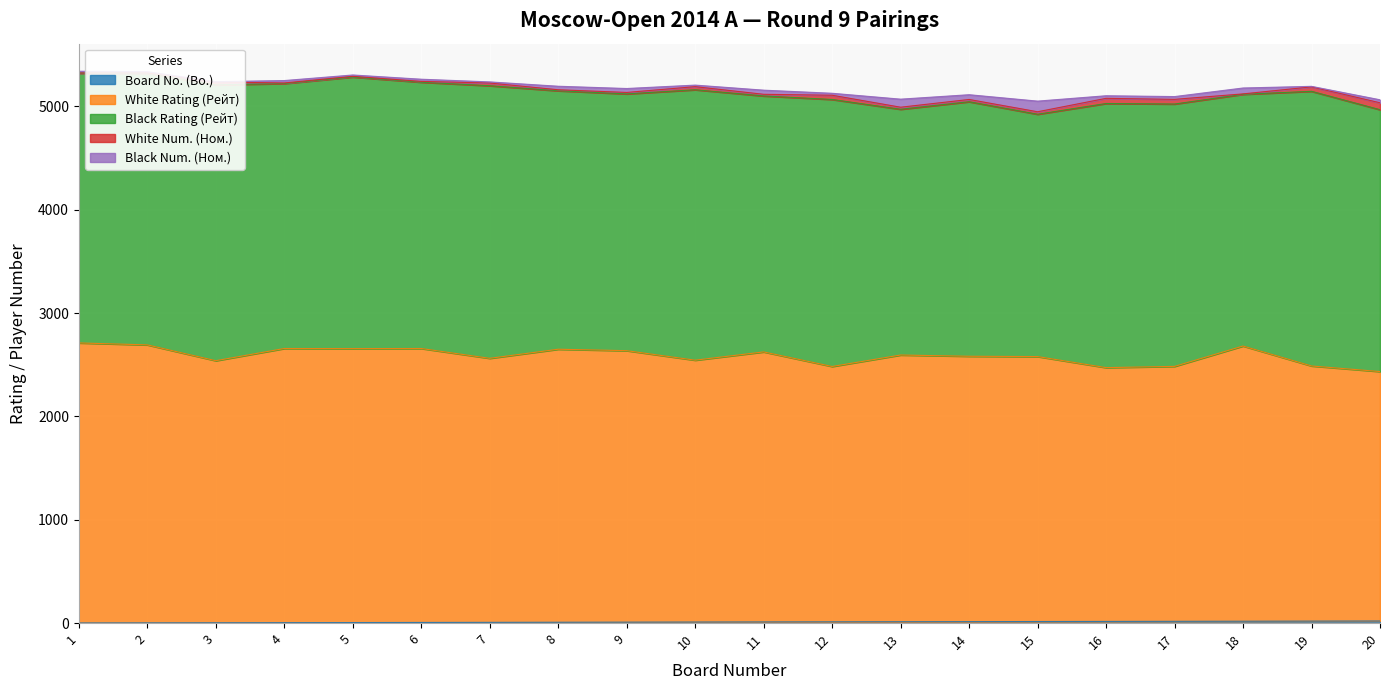

Between 6 and 17, which is larger?

17